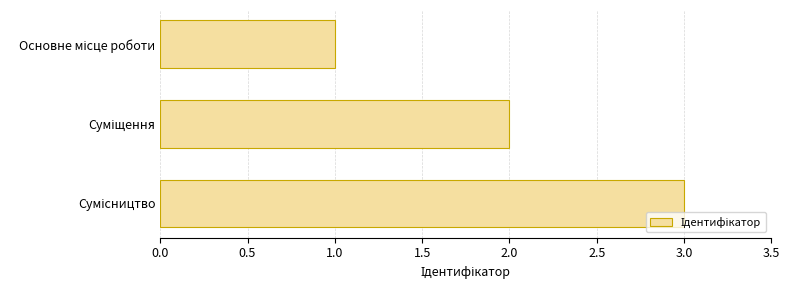

How many bars are there in total?

3